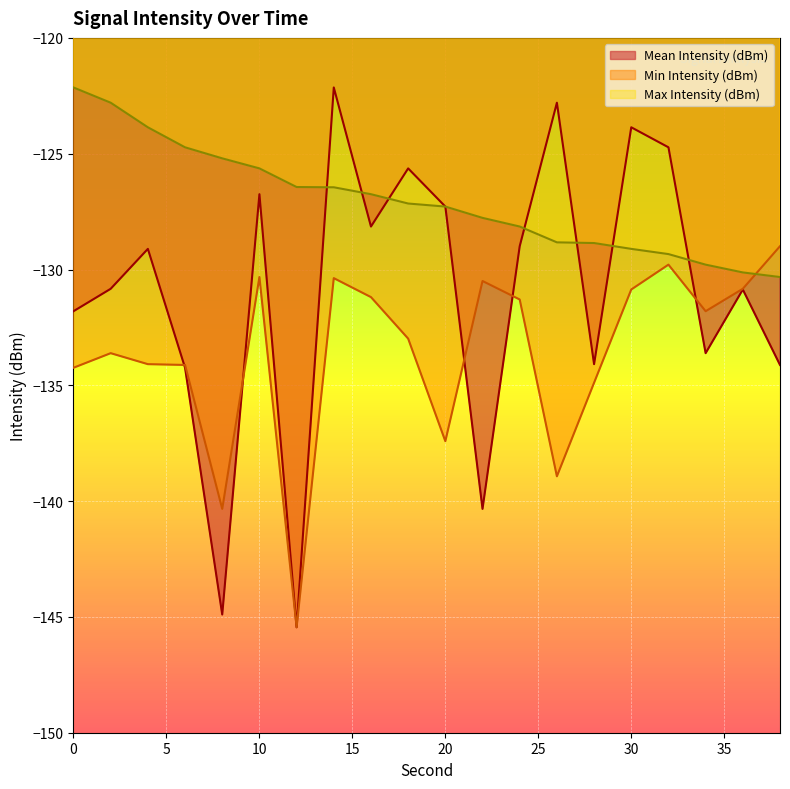

What are all the series names shown in the legend?

Mean Intensity (dBm), Min Intensity (dBm), Max Intensity (dBm)